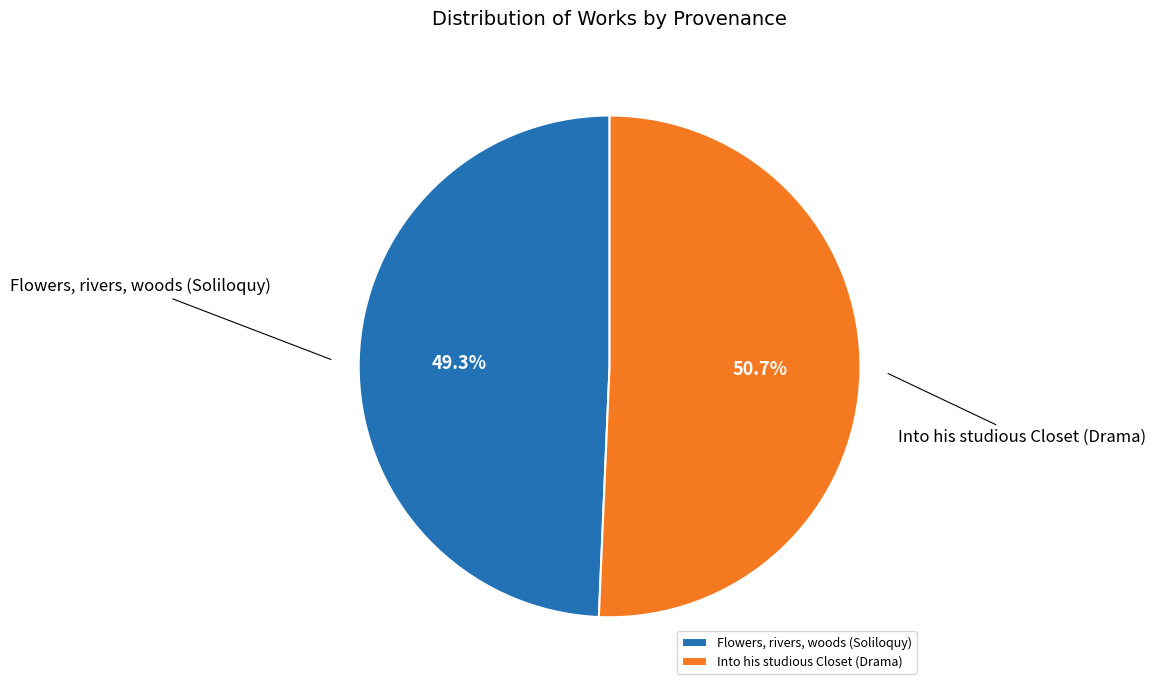

Is it true that Flowers, rivers, woods (Soliloquy) is 49% of the pie?

True